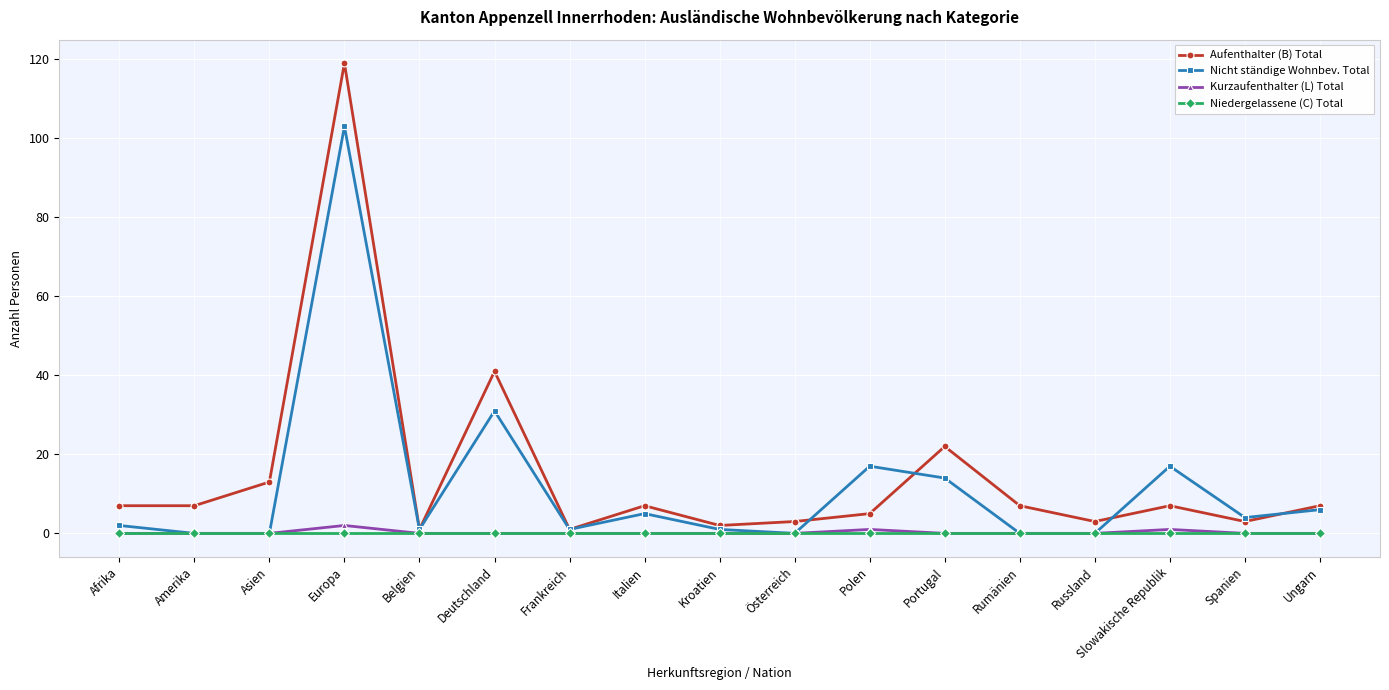

Where is the first local maximum for Nicht ständige Wohnbev. Total?

Europa